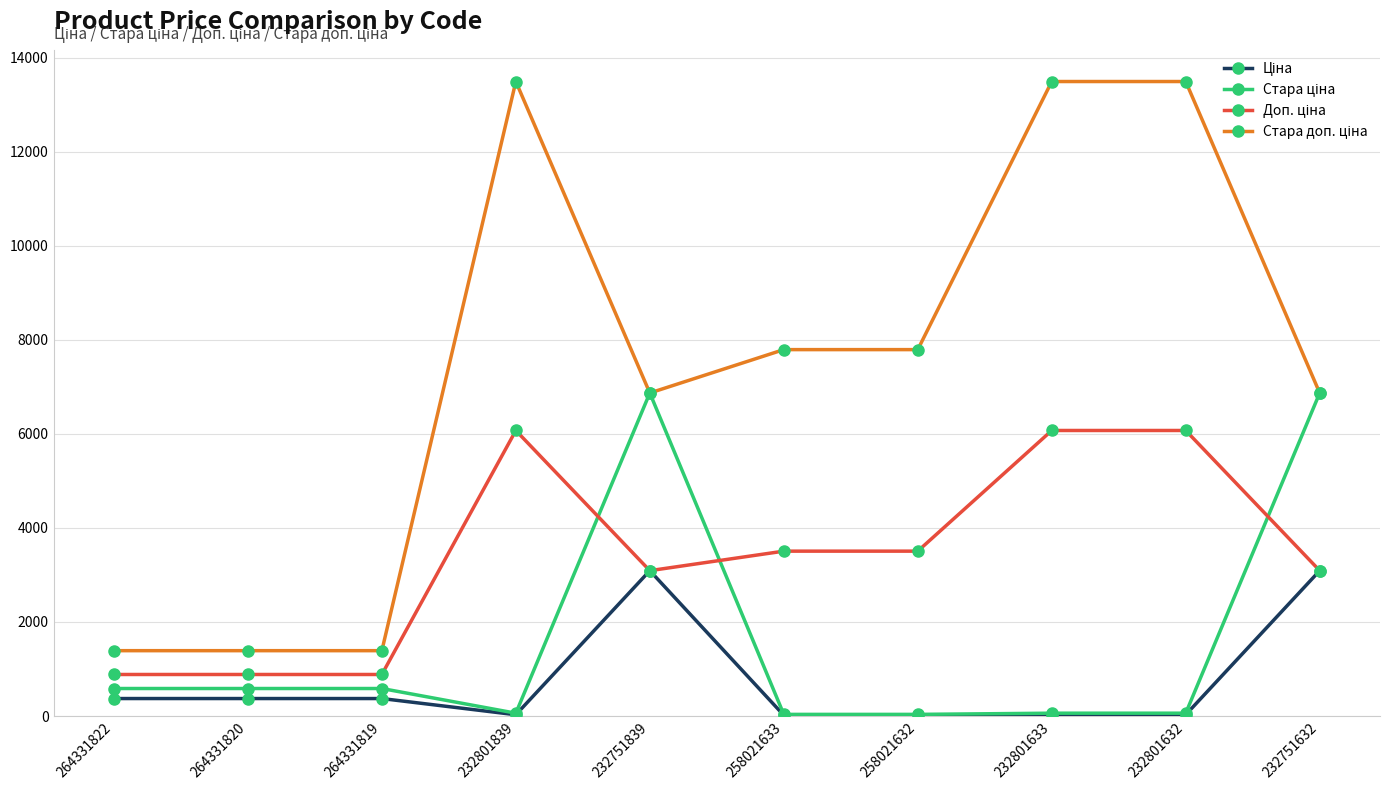

What is the total value across all series at 264331819?

3228.6